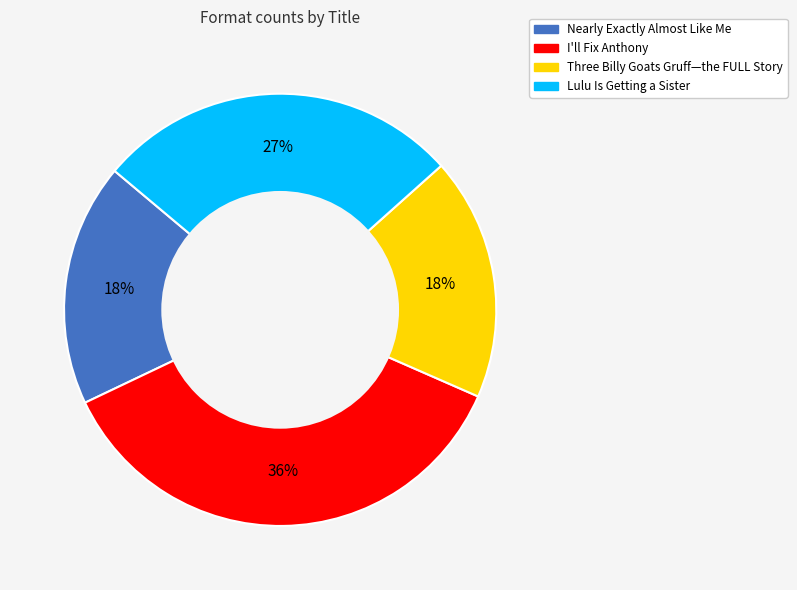

What percentage is the Three Billy Goats Gruff—the FULL Story slice, to the nearest percent?

18%